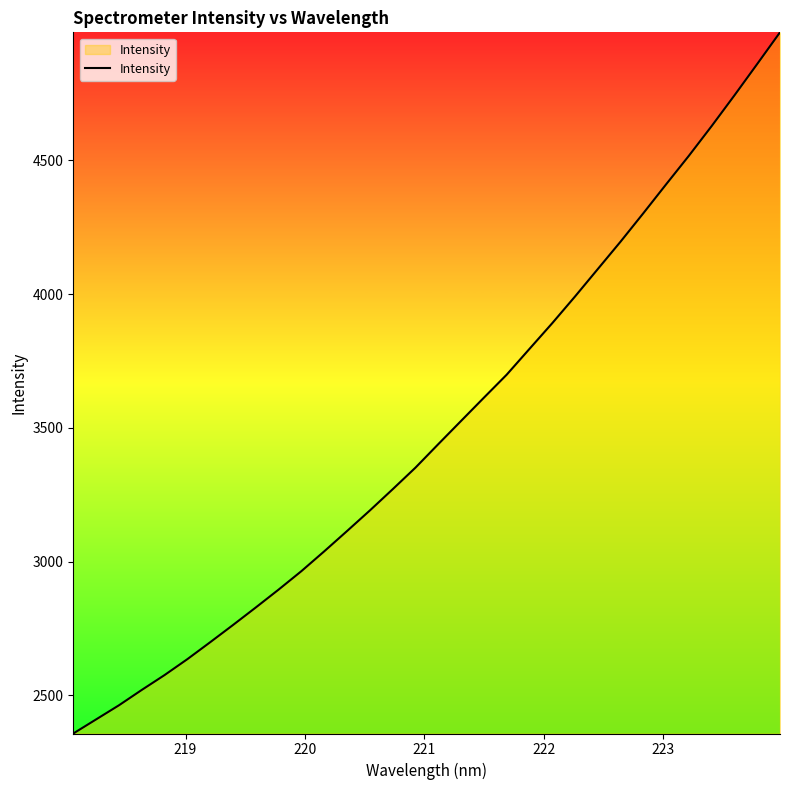

What is the smallest value displayed?

2357.2